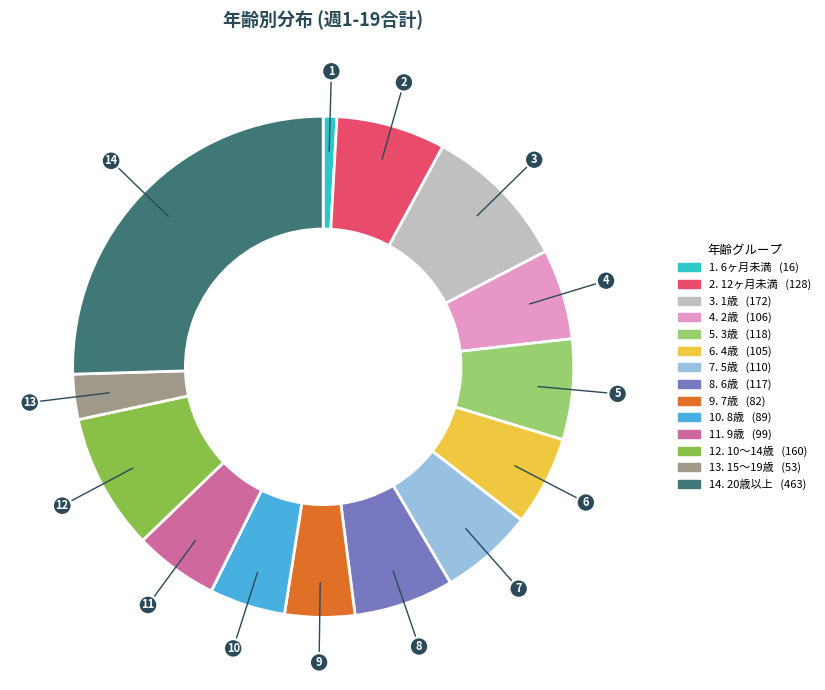

Is there a majority slice in this chart?

No